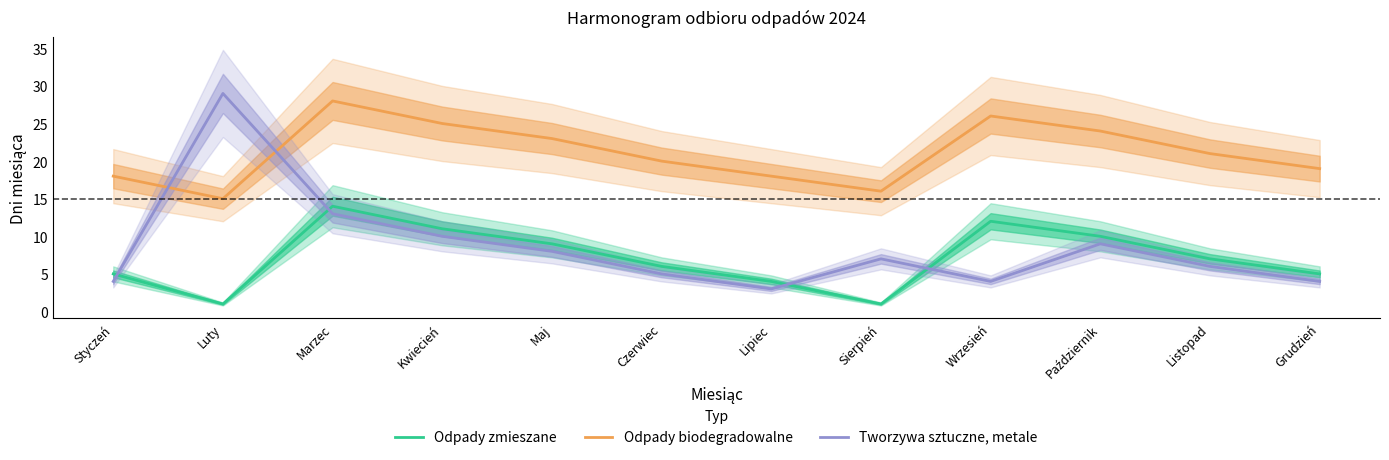

Between Maj and Listopad, which series saw the biggest shift?

Odpady zmieszane